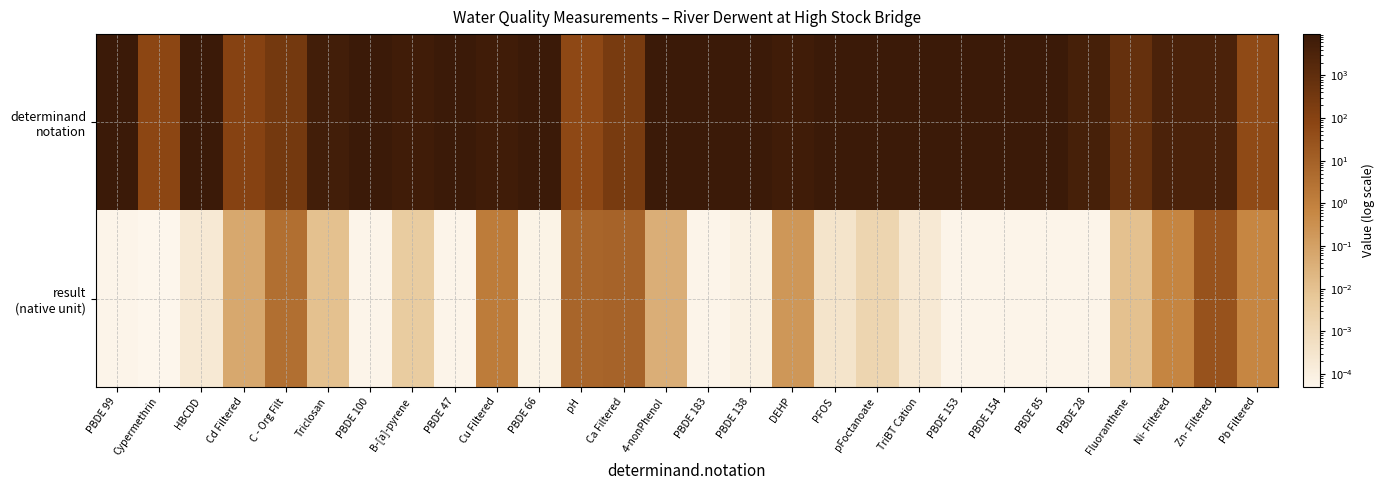

At how many categories does at least one series exceed 8046?

14